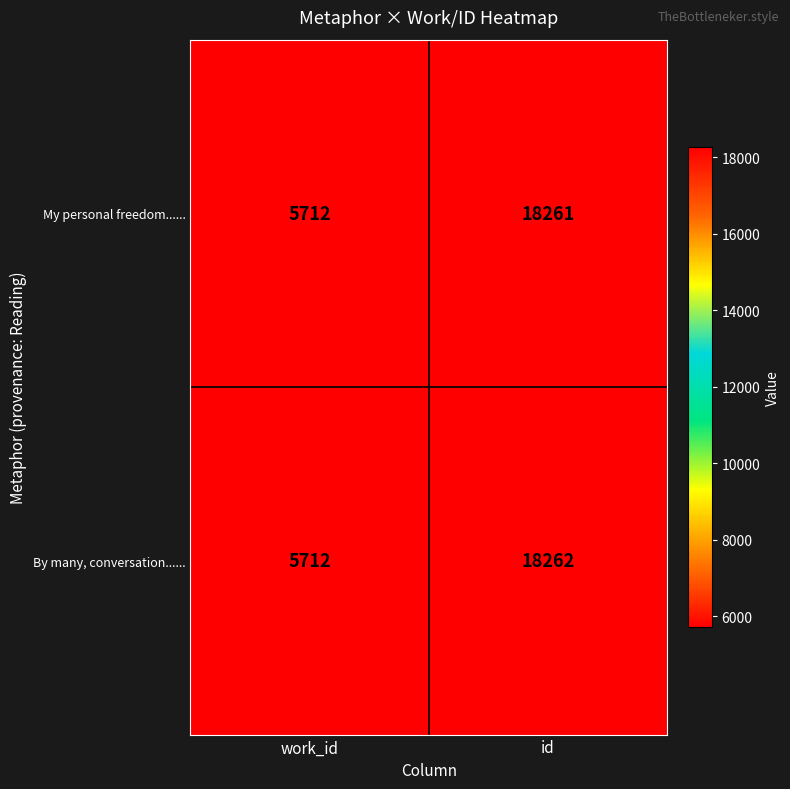

Reading left to right, transcribe all the data shown in this chart.

My personal freedom......: work_id=5712	id=18261
By many, conversation......: work_id=5712	id=18262